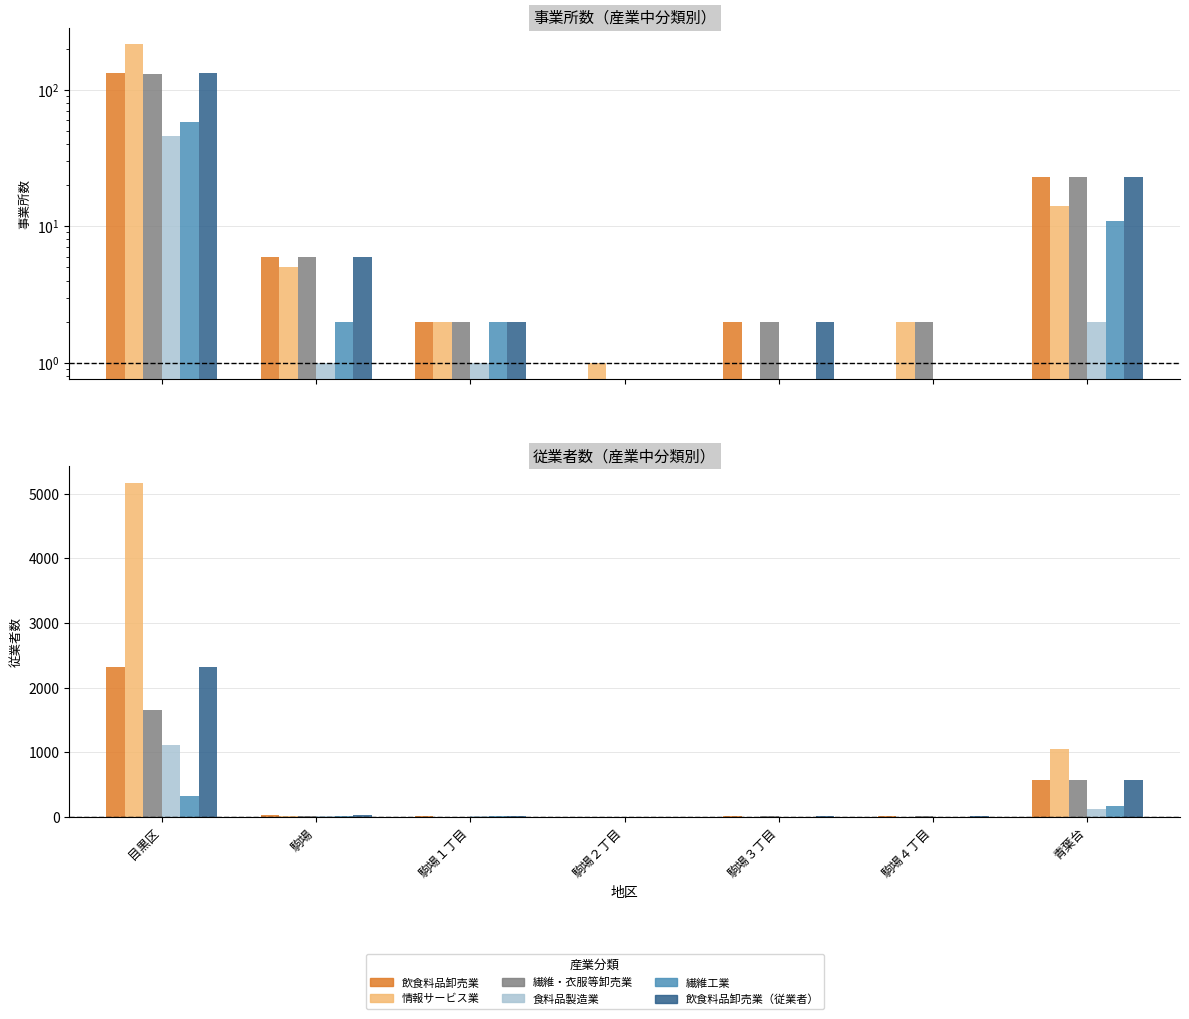

Is the value of 繊維・衣服等卸売業(col_63) at 駒場１丁目 greater than the value of 飲食料品卸売業従業者(col_53) at 目黒区?

No